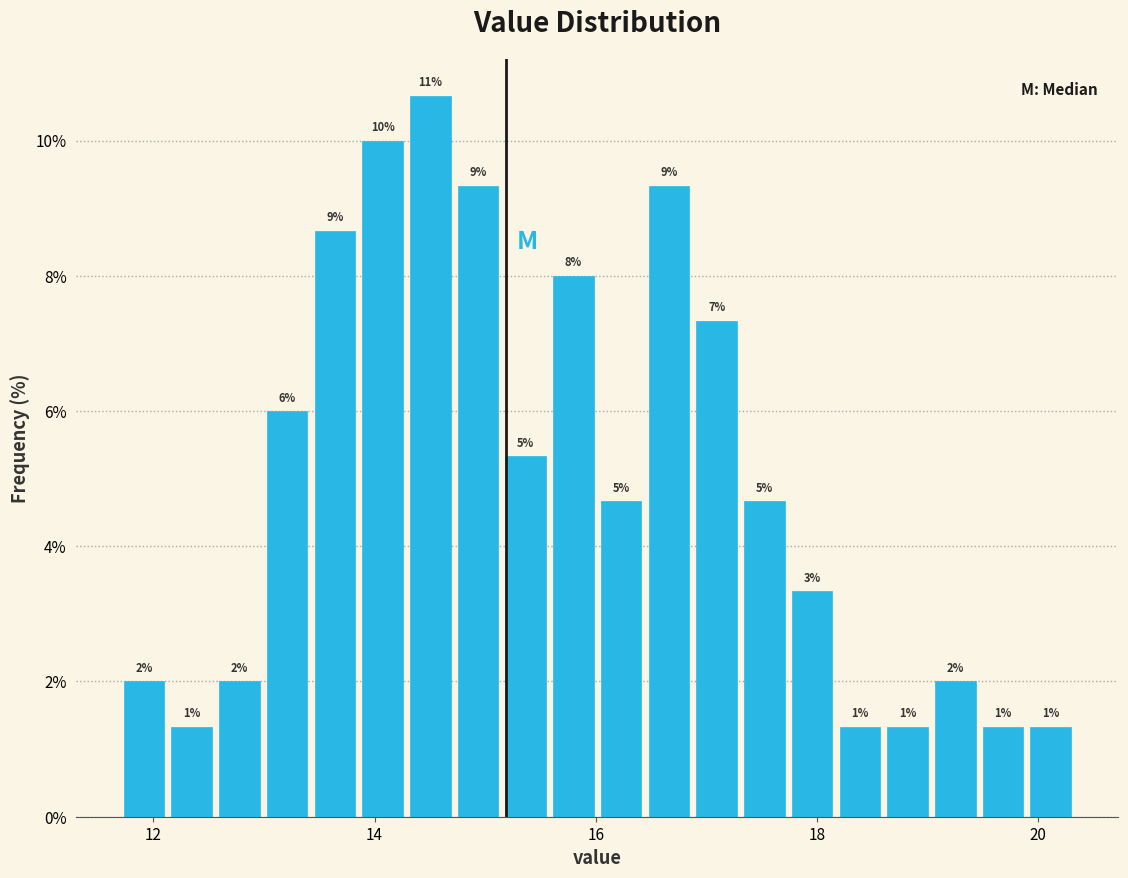

Around what value on the x-axis is the tallest bar? Give the approximate position of its centre, as read against the axis.

14.6